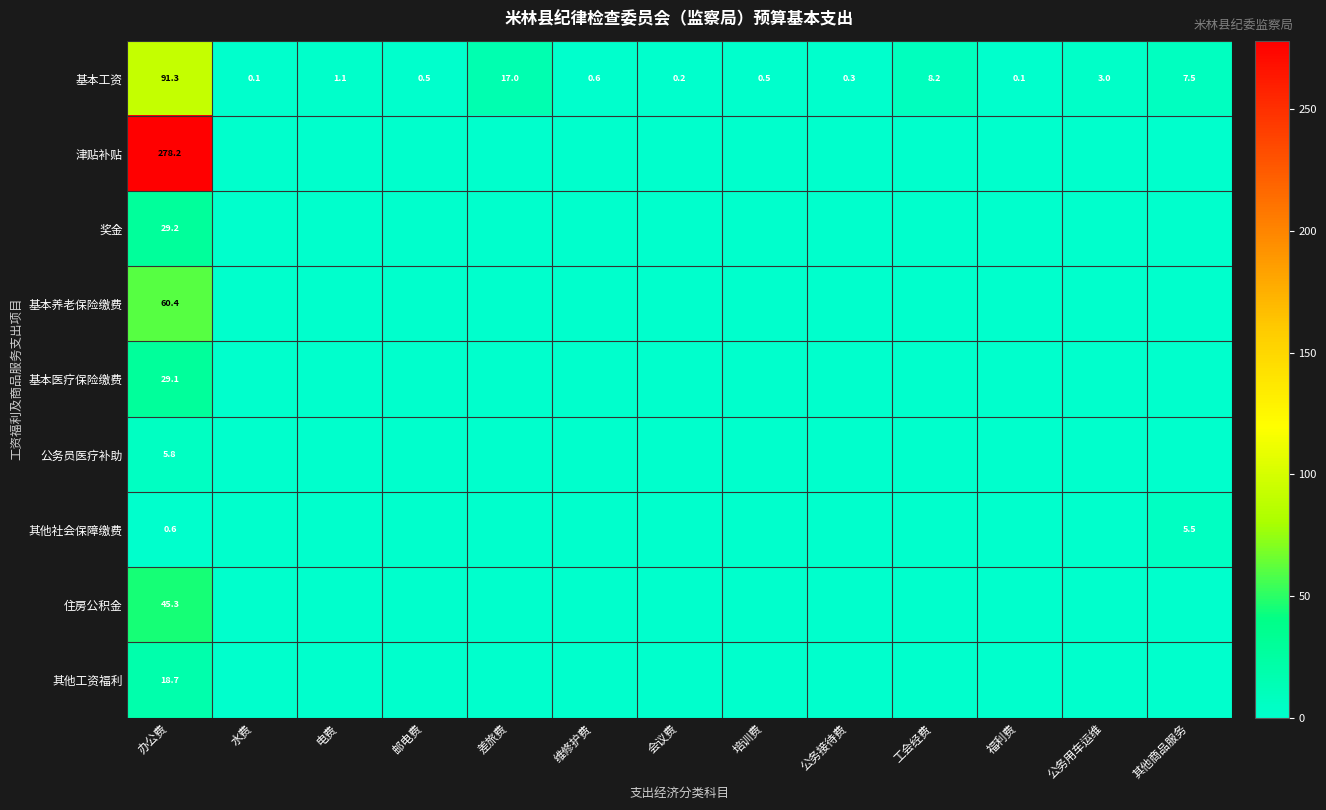

What is the spread (max minus min) of values at 办公费?

277.6